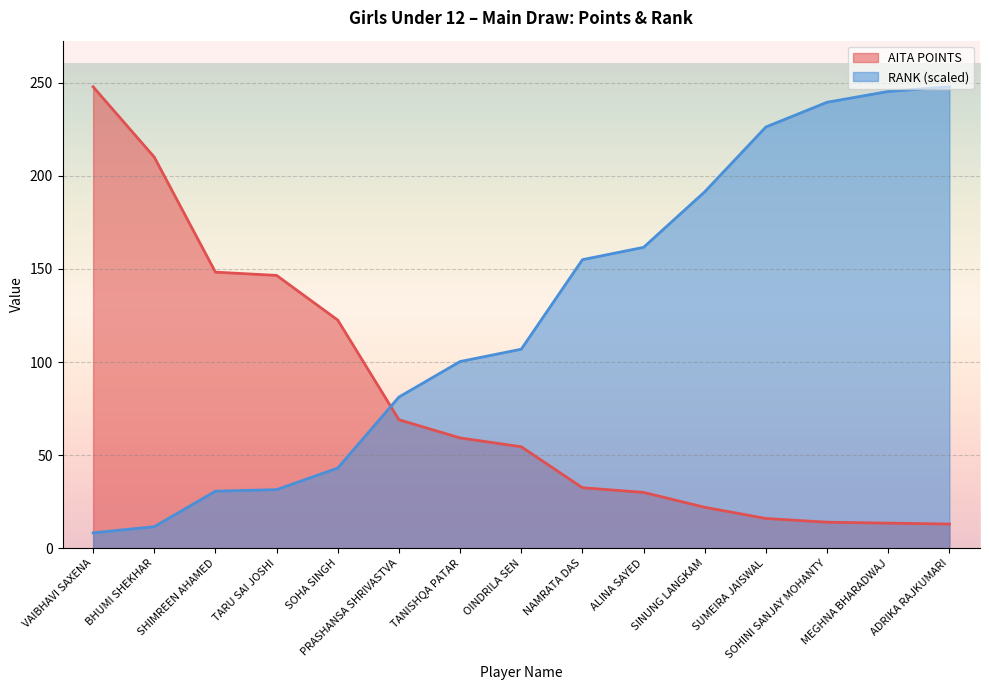

Count the number of categories in the chart.

15